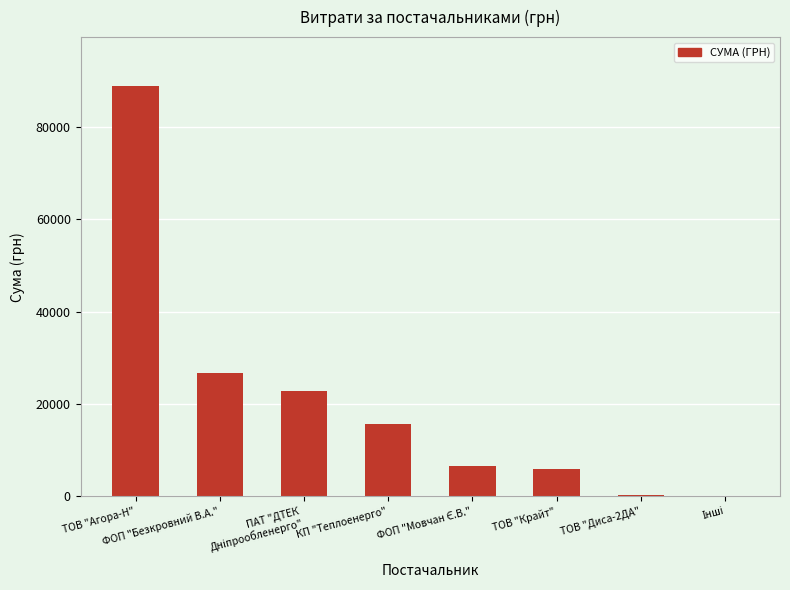

The value at ТОВ "Крайт" is 2600.7. True or false?

False